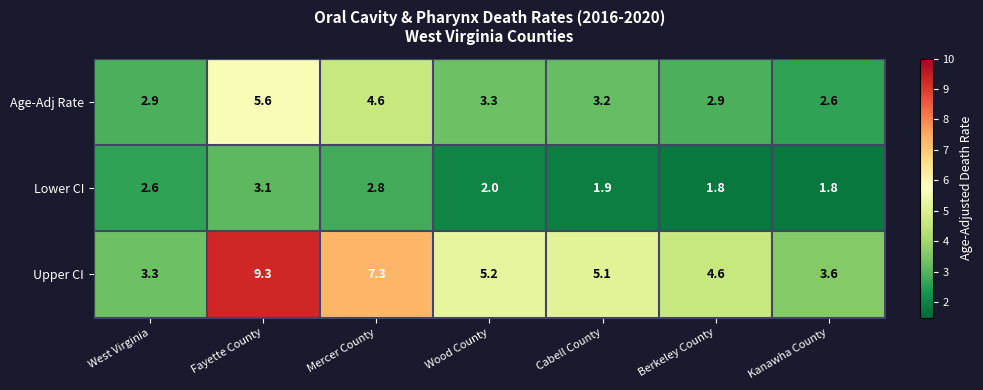

Is it true that Age-Adj Rate equals 0.7 at Berkeley County?

False